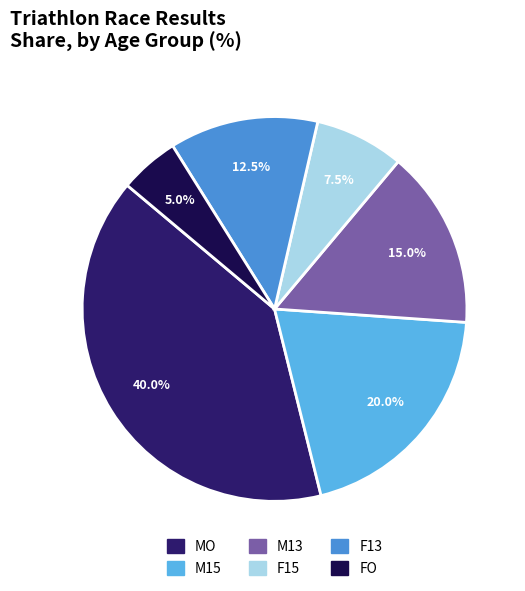

Rank the categories by value from lowest to highest.

FO, F15, F13, M13, M15, MO